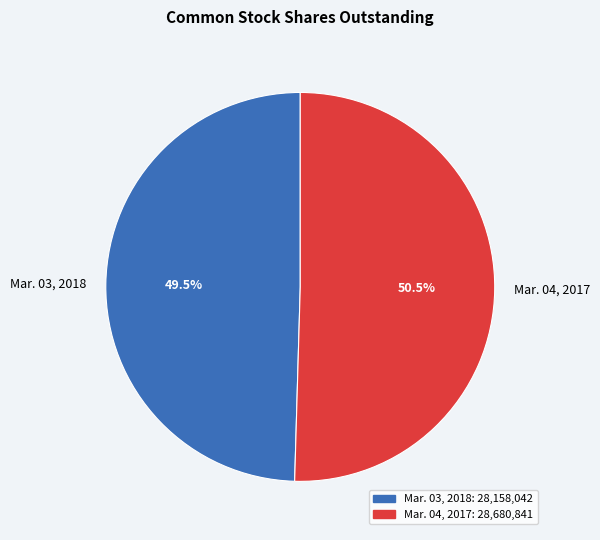

Is there any slice that represents more than half of the pie?

Yes